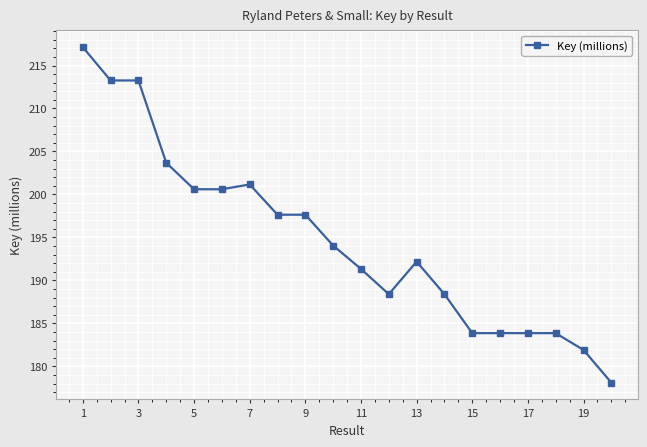

What is the difference between the maximum and minimum values?

39.0